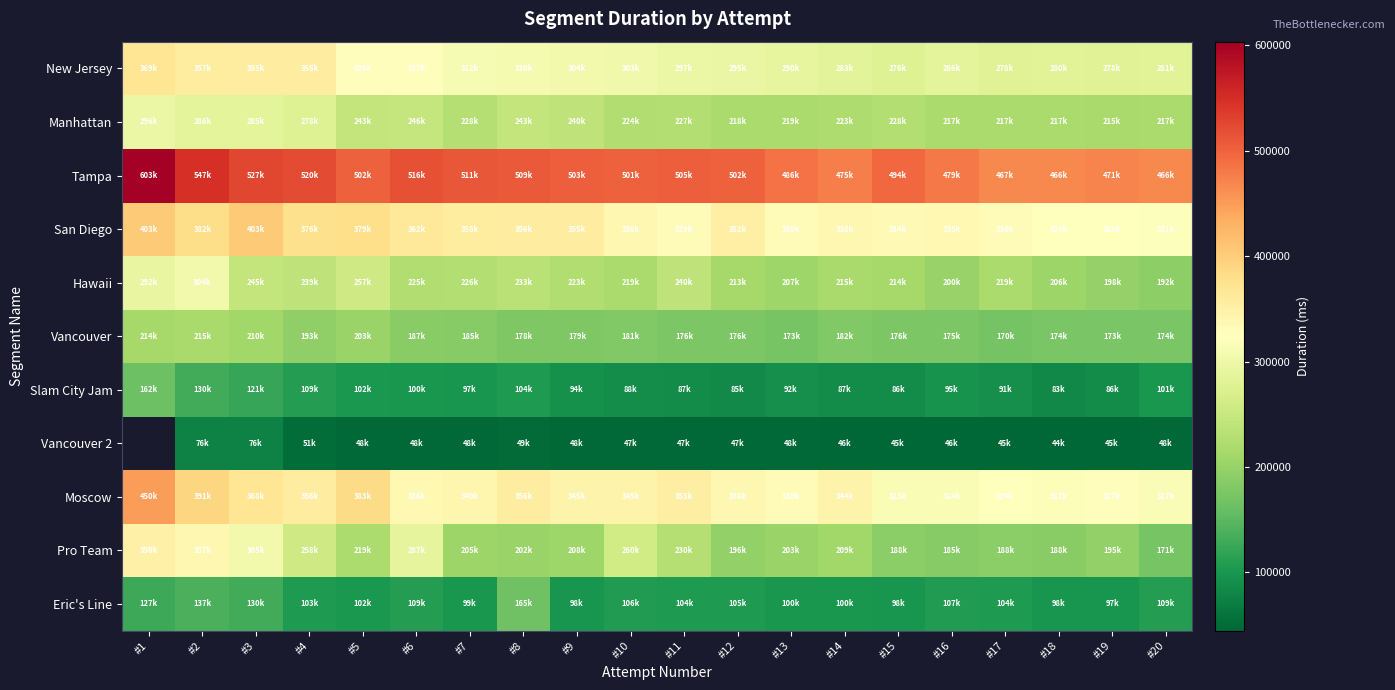

What is the spread (max minus min) of values at #15?

449203.0